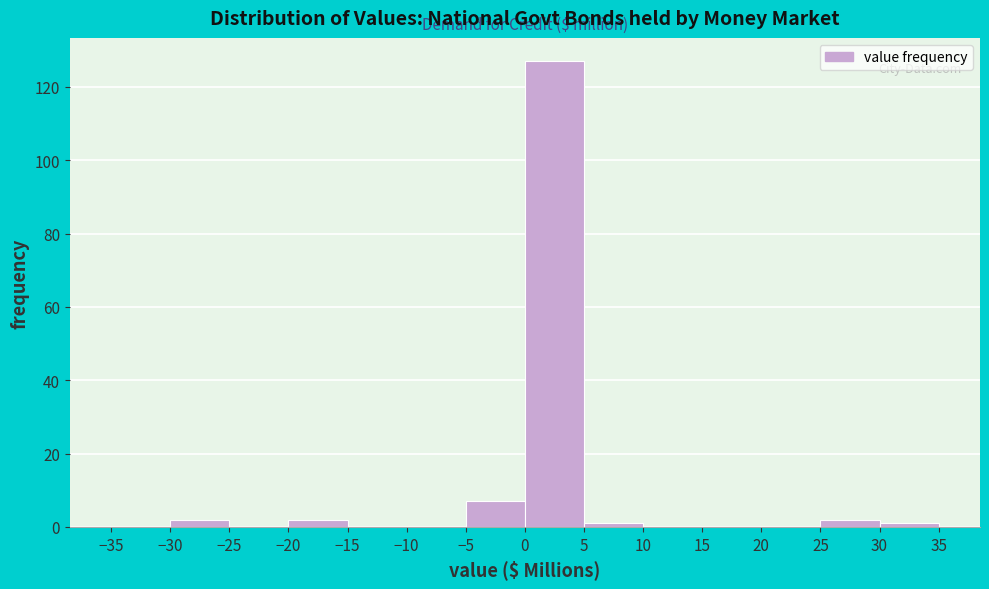

Reading left to right, list every bar in this chart as the range it spans on the x-axis followed by its height. The values are not printed on the chart, so give them approximately, as read against the axis.

-35 to -30: 0
-30 to -25: 2
-25 to -20: 0
-20 to -15: 2
-15 to -10: 0
-10 to -5: 0
-5 to 0: 8
0 to 5: 128
5 to 10: under 2
10 to 15: 0
15 to 20: 0
20 to 25: 0
25 to 30: 2
30 to 35: under 2